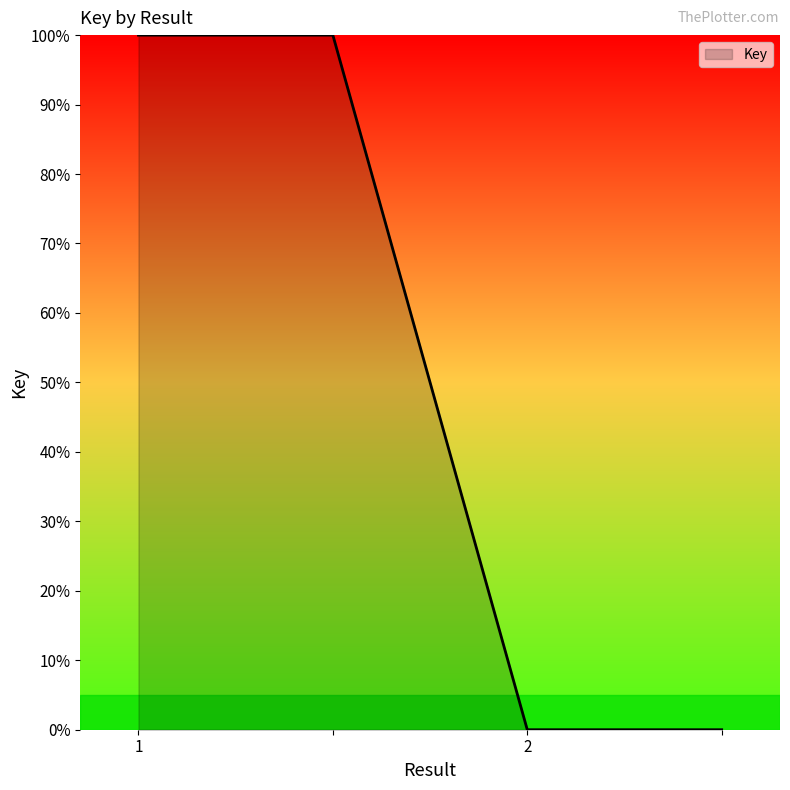

Reading left to right, transcribe all the data shown in this chart.

100	100	0	0